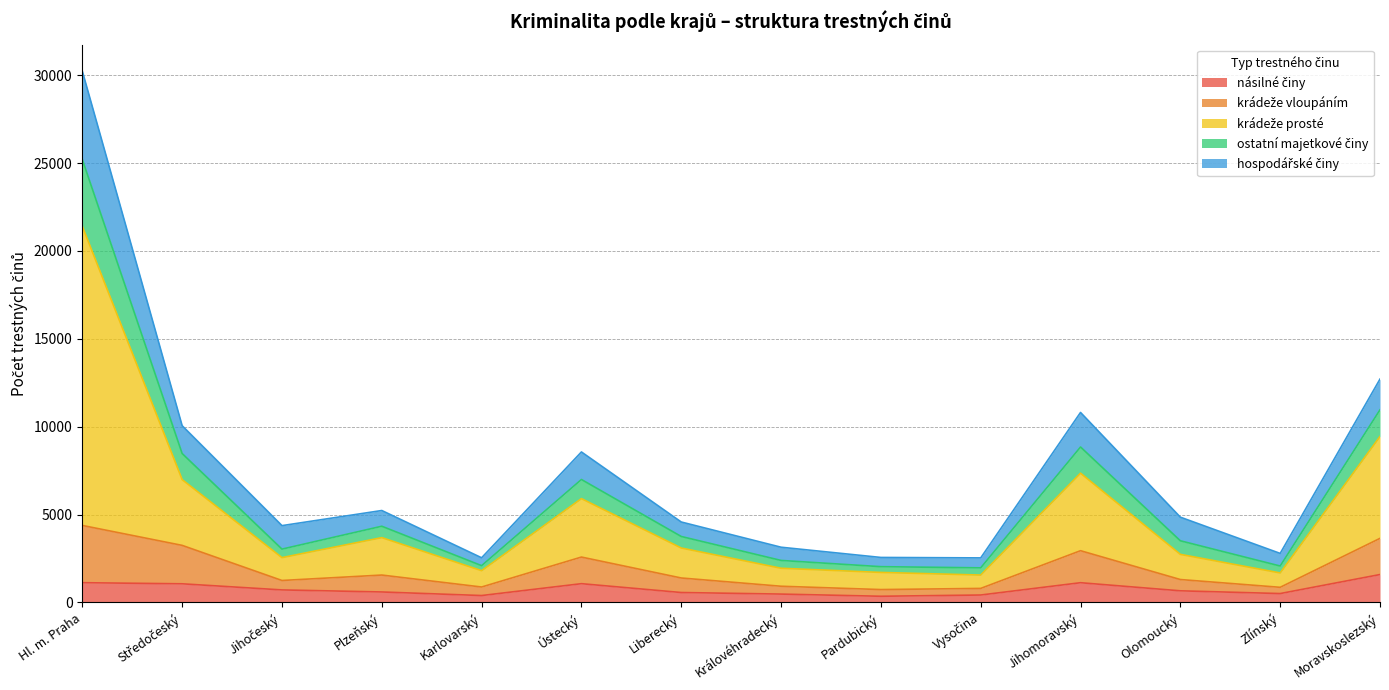

At which category is the sum across all series the highest?

Hl. m. Praha